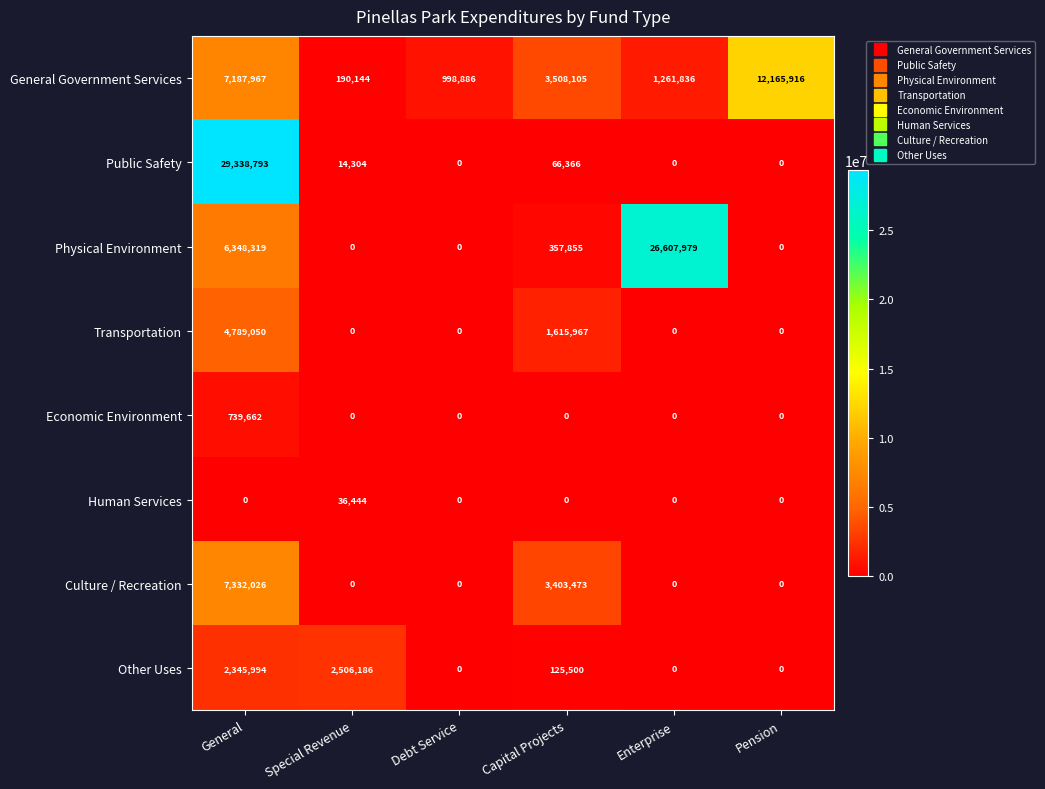

At how many categories does at least one series exceed 28404633?

1